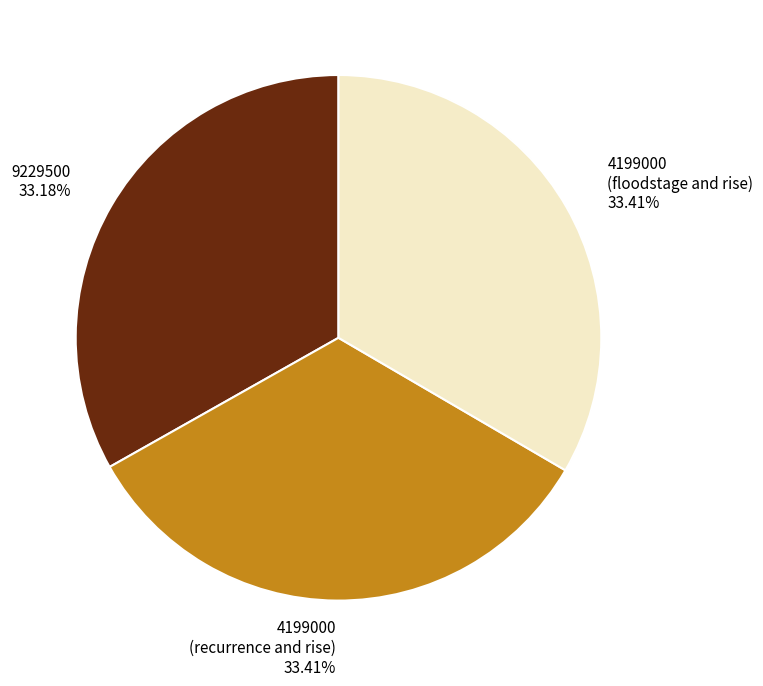

Does 4199000 (recurrence and rise) account for over 50% of the chart?

No